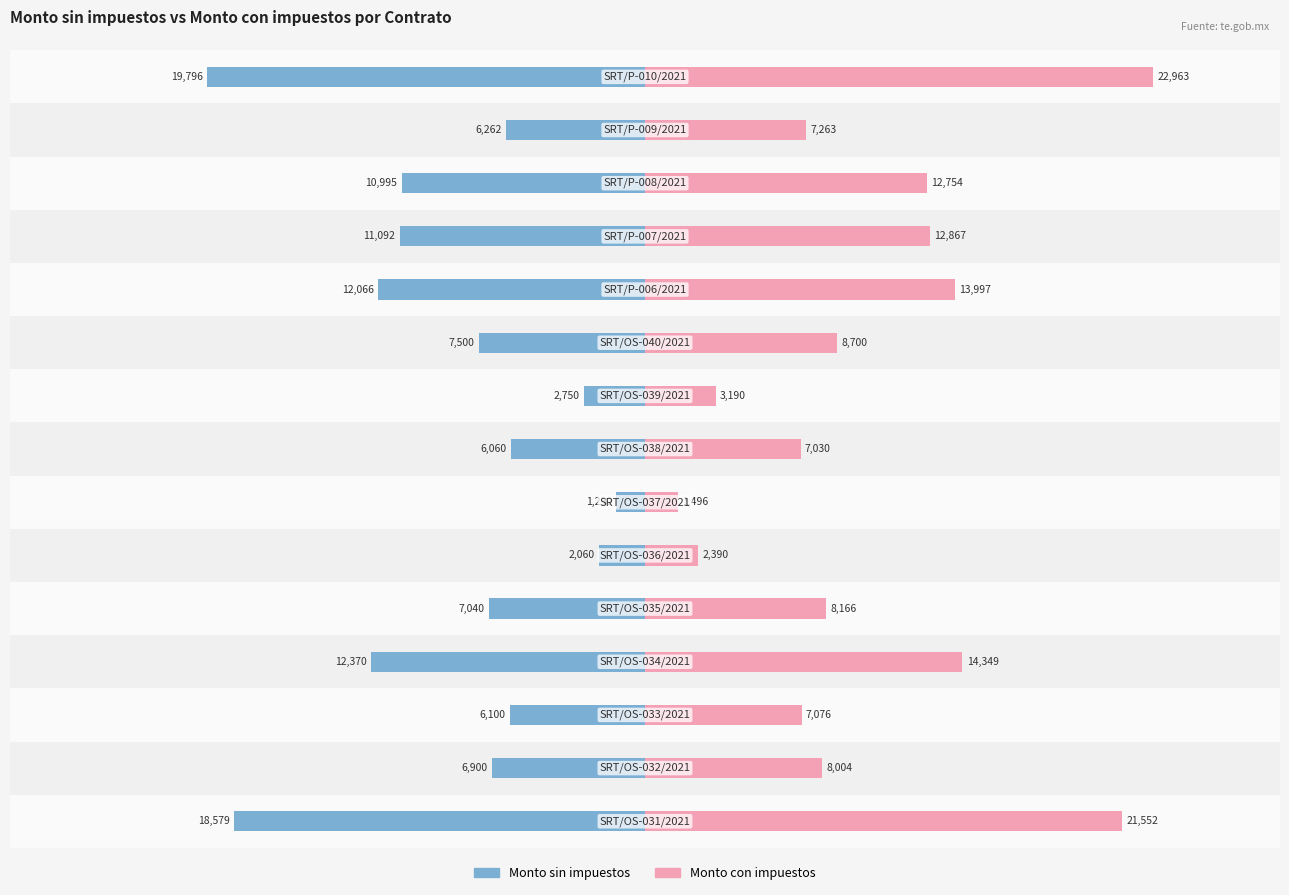

Does the chart contain stacked bars?

No